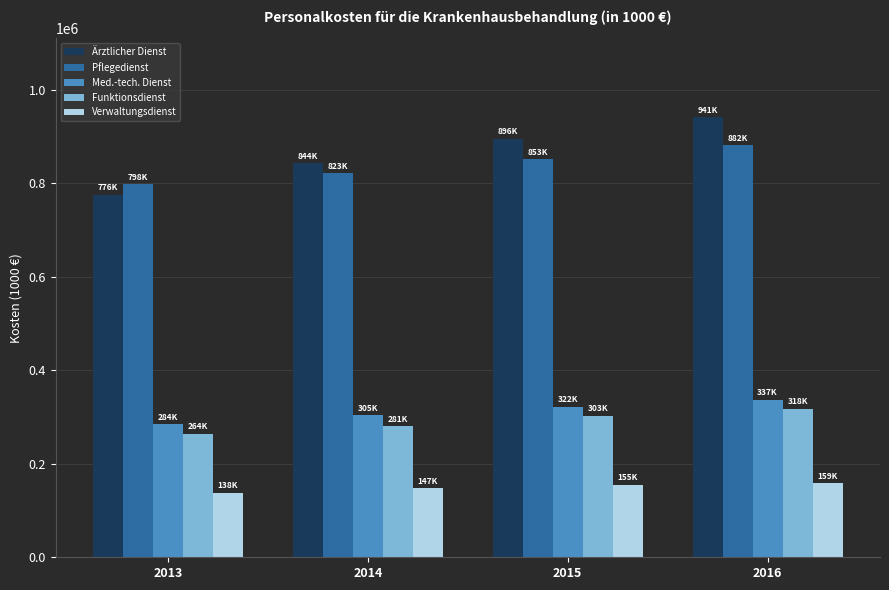

How many values in the Med.-tech. Dienst series exceed 322369?

2